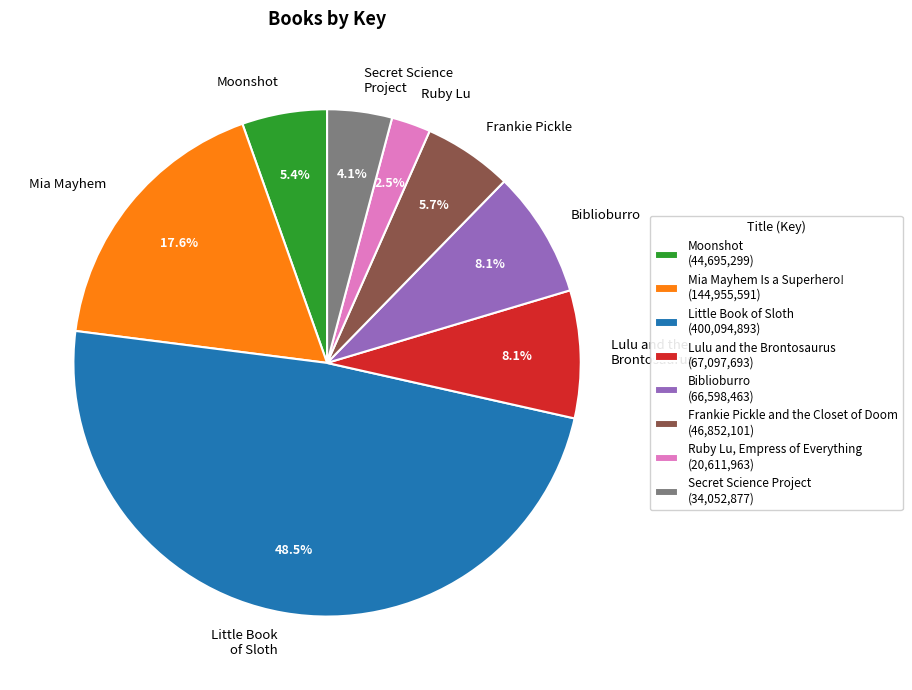

Between Moonshot and Little Book of Sloth, which is larger?

Little Book of Sloth